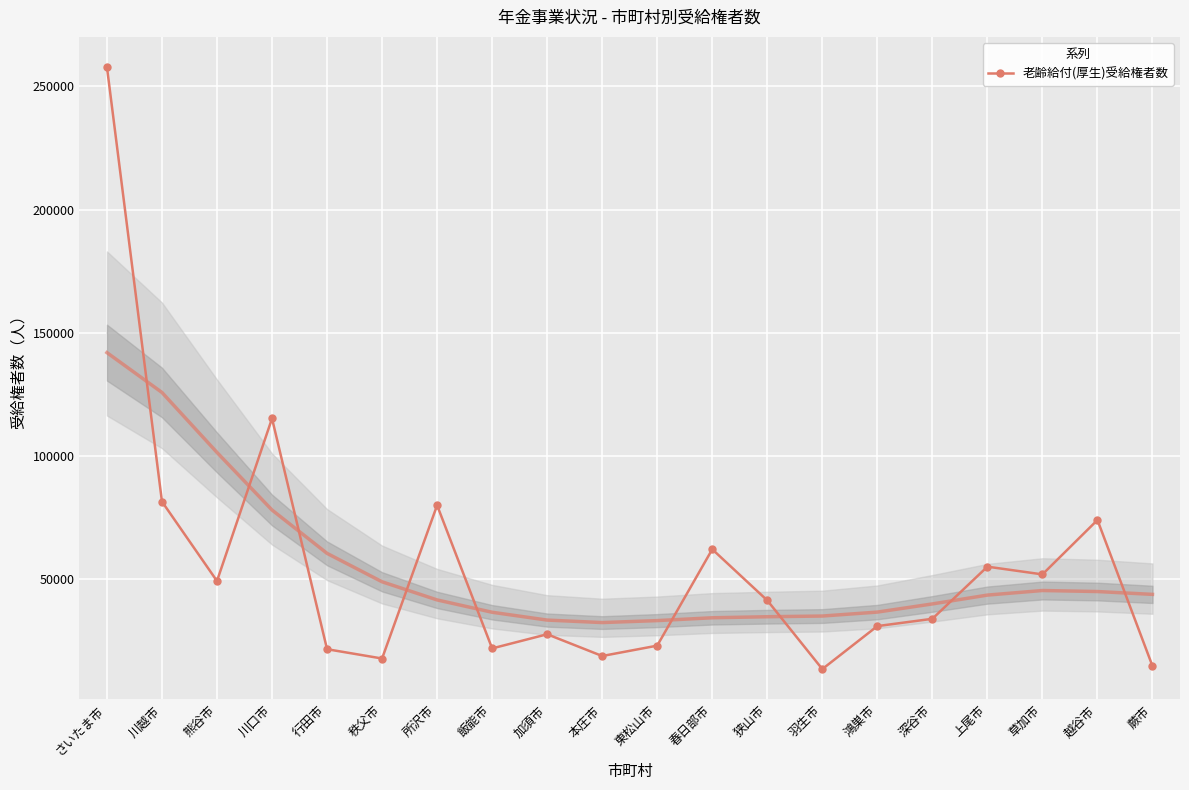

True or false: there are more than 0 points higher than both neighbors.

True